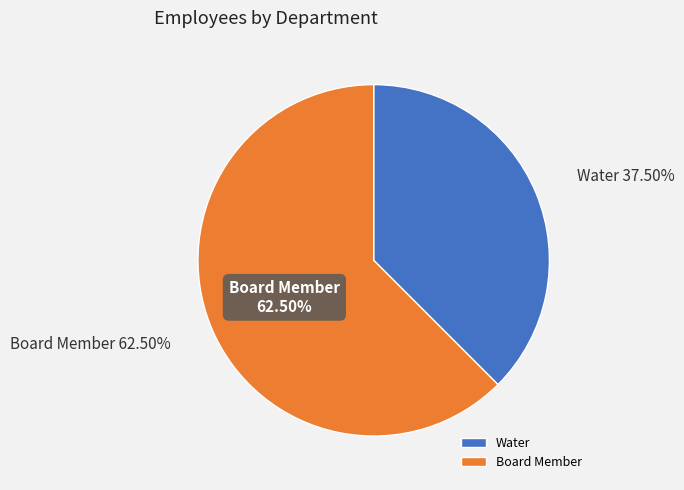

True or false: Board Member accounts for 49% of the total.

False